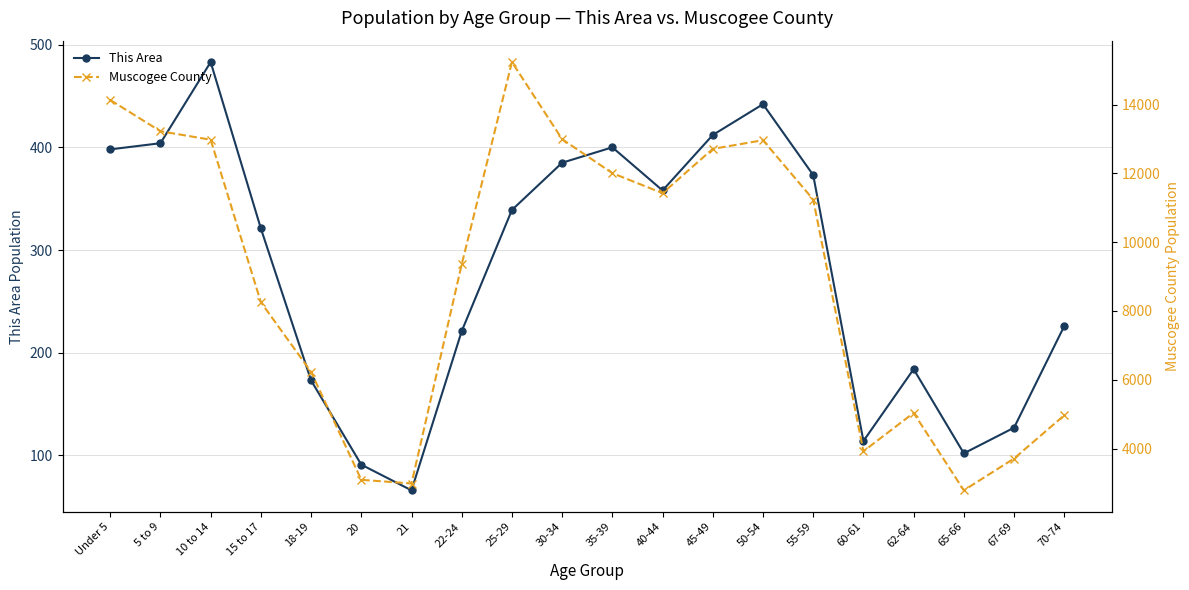

True or false: This Area and Muscogee County intersect in this chart.

False